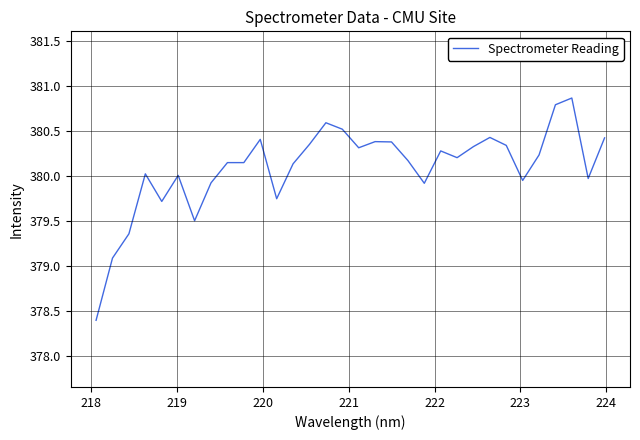

What is the maximum value shown in the chart?

380.9